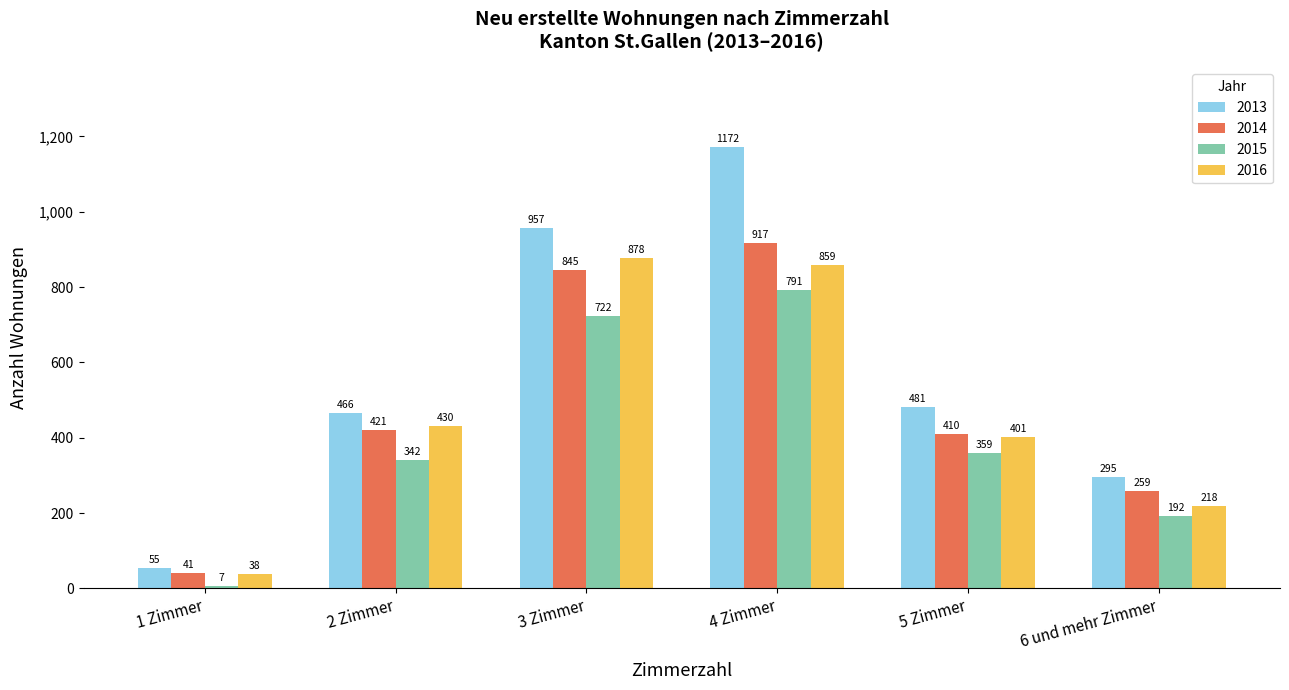

What is the minimum value shown in the chart?

7